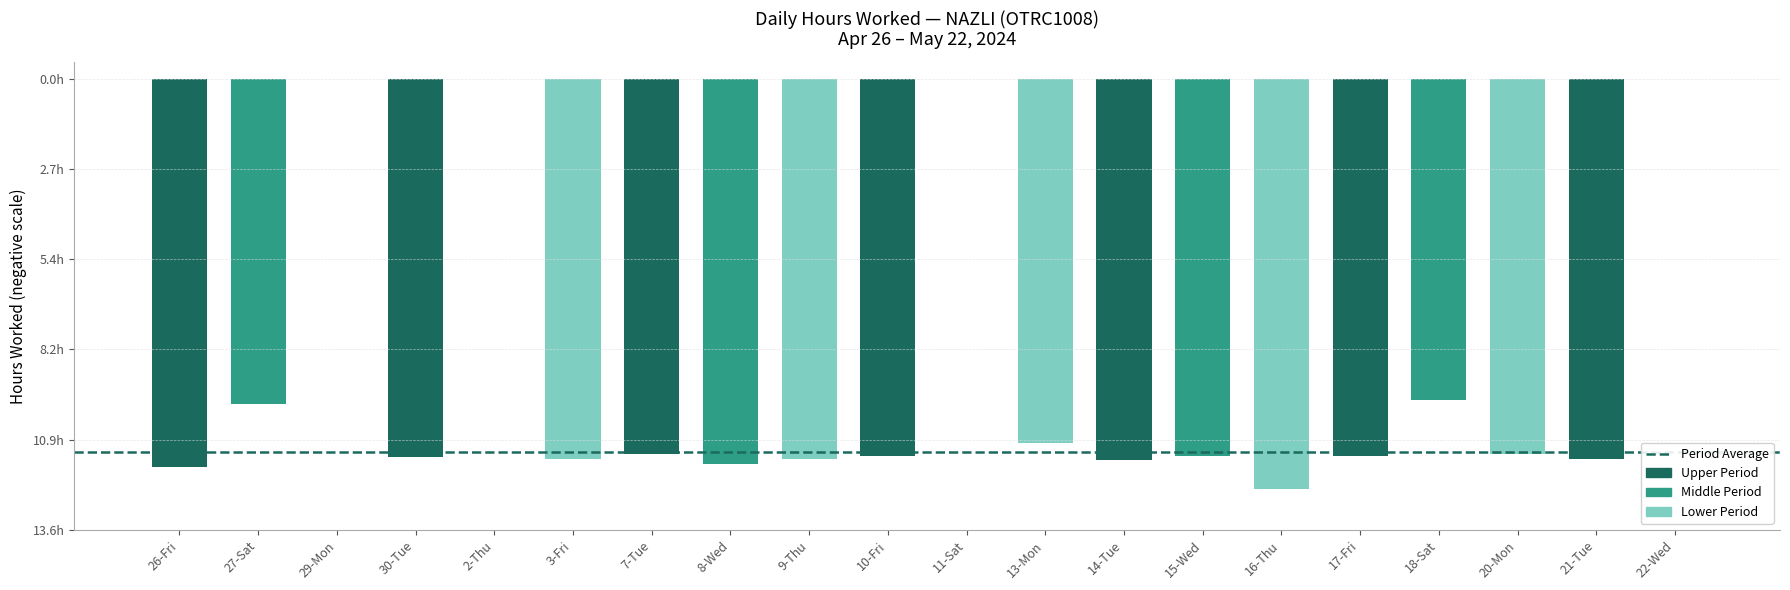

What position from the left is 13-Mon?

12